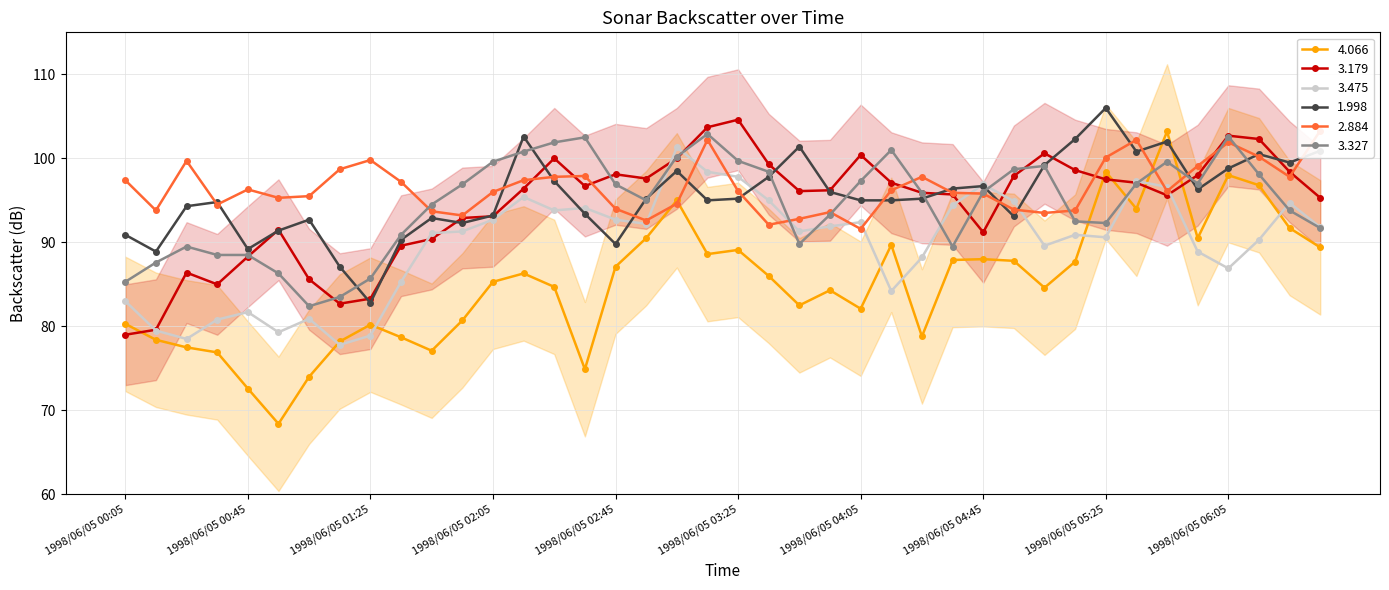

What is the spread (max minus min) of values at 1998/06/05 05:35?

8.2